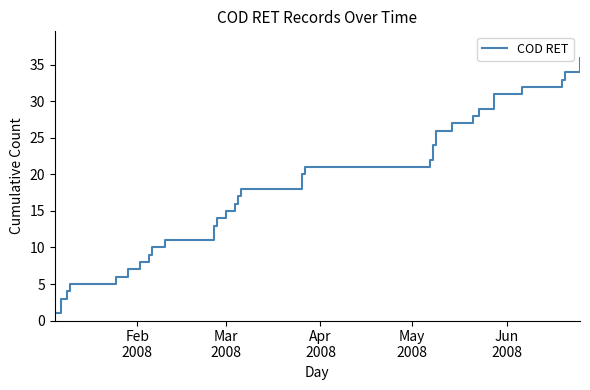

What is the maximum value shown in the chart?

36